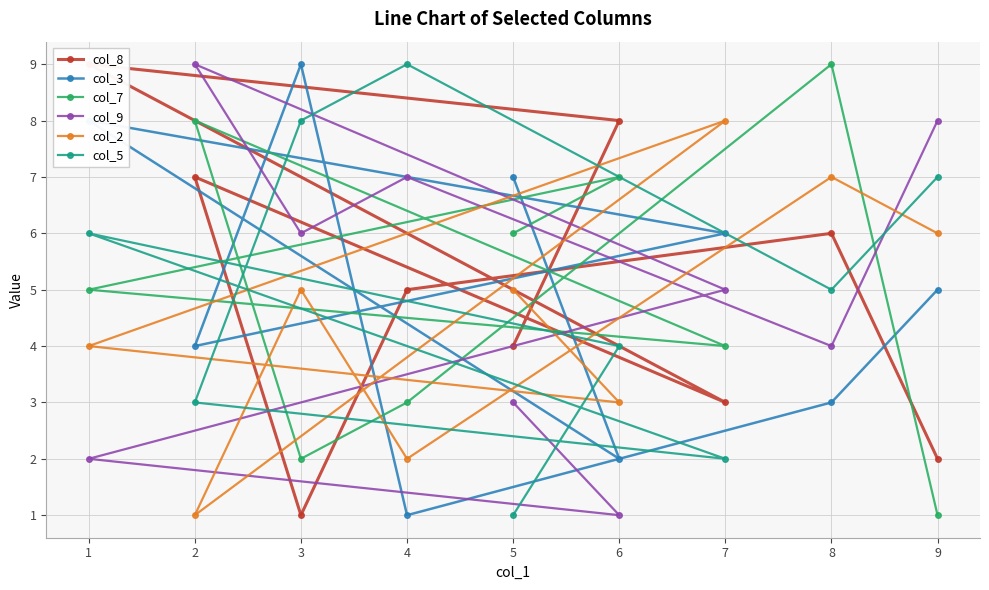

Which category has the highest value across all series?

1